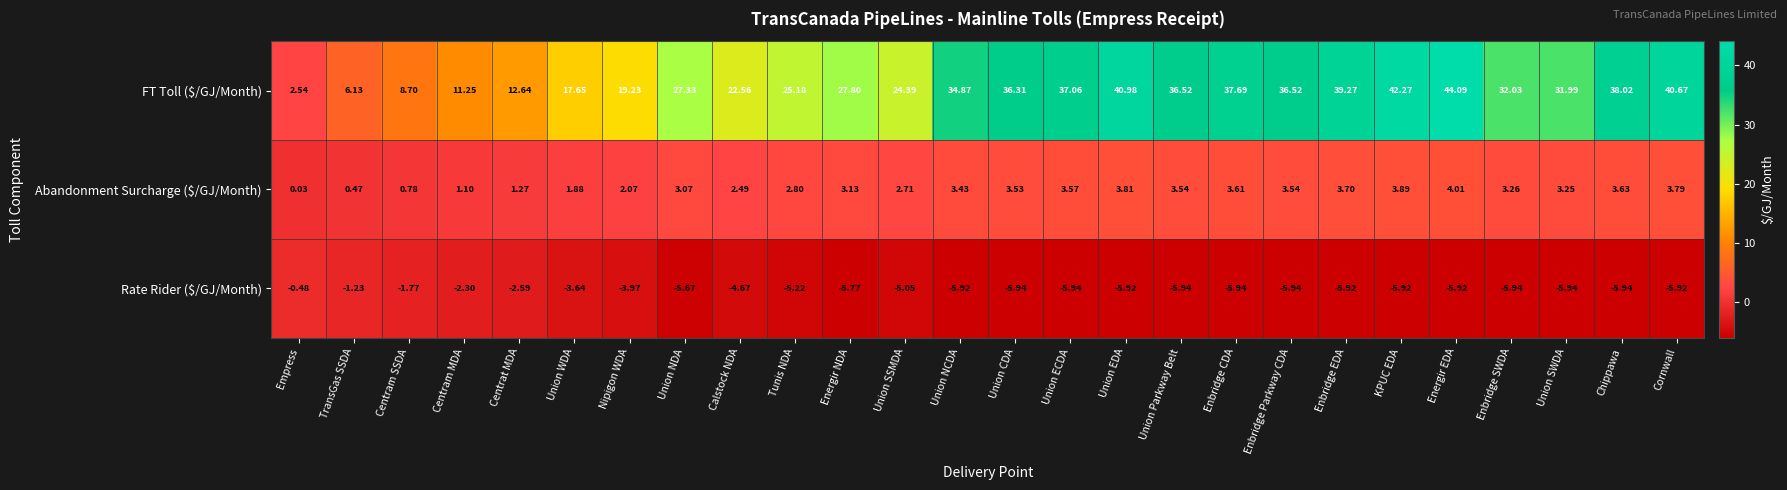

Where does the FT Toll ($/GJ/Month) series first go above 32?

Union NCDA